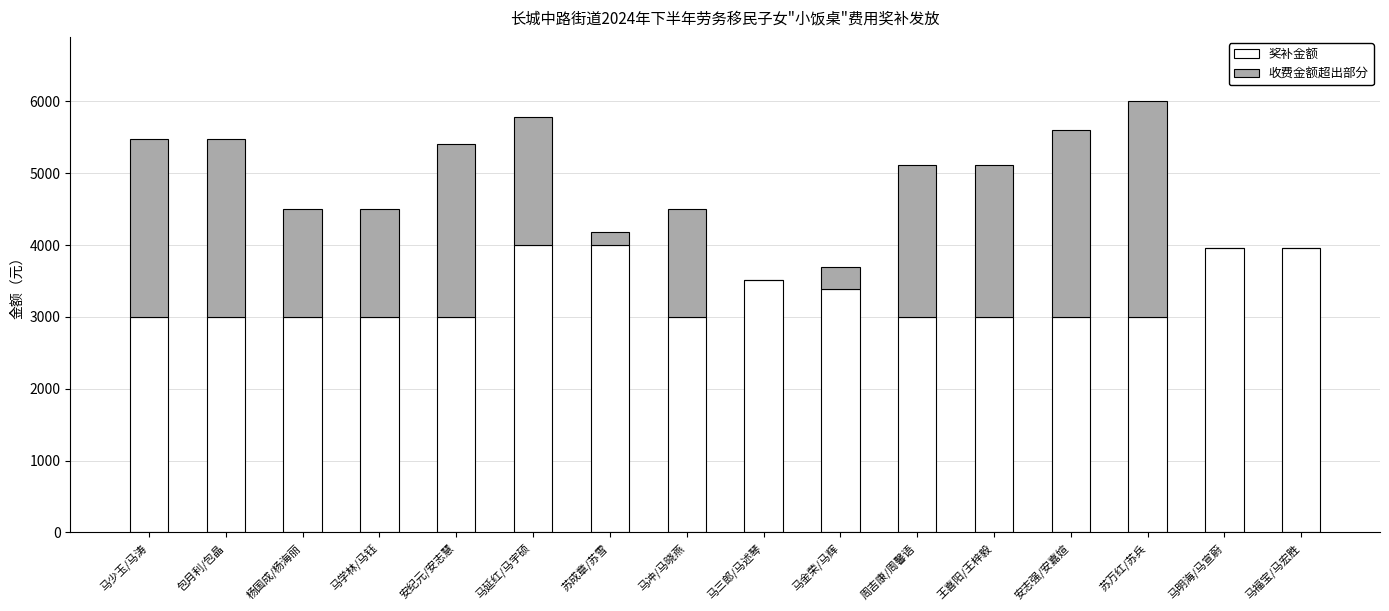

Is it true that 奖补金额 equals 4000 at 马延红/马宇硕?

True